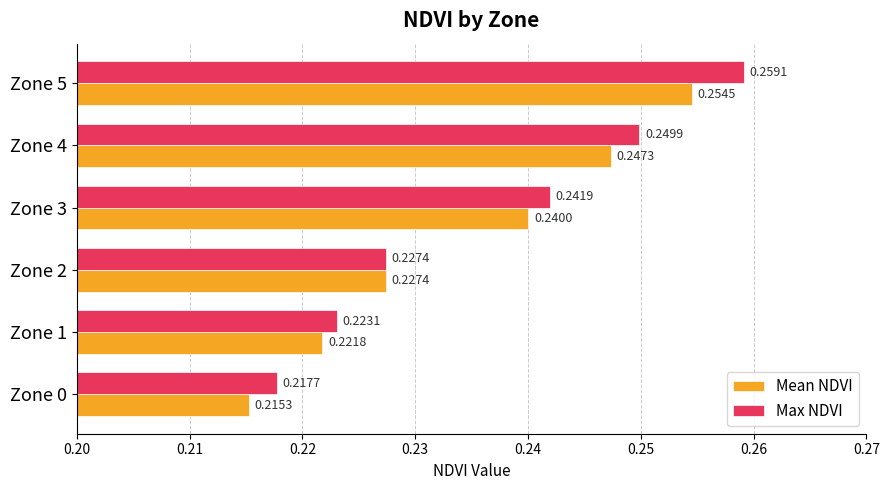

Which series changed the most between Zone 0 and Zone 1?

Mean NDVI